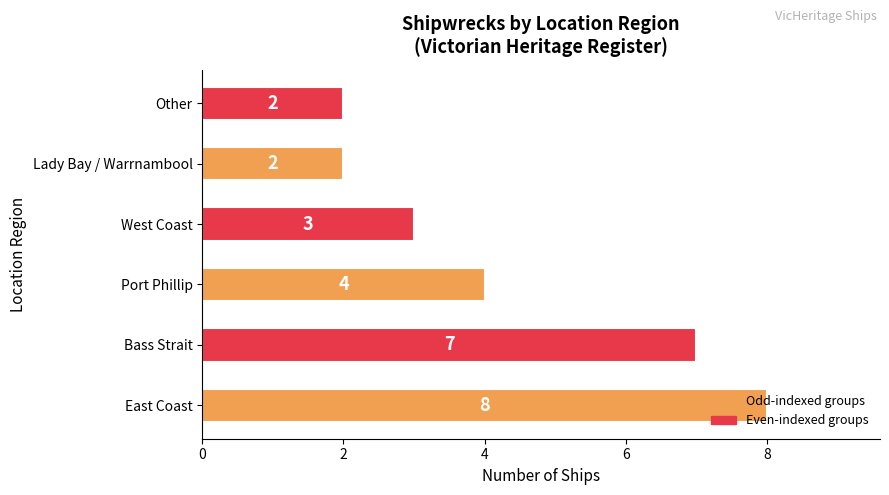

The value at Other is 2. True or false?

True